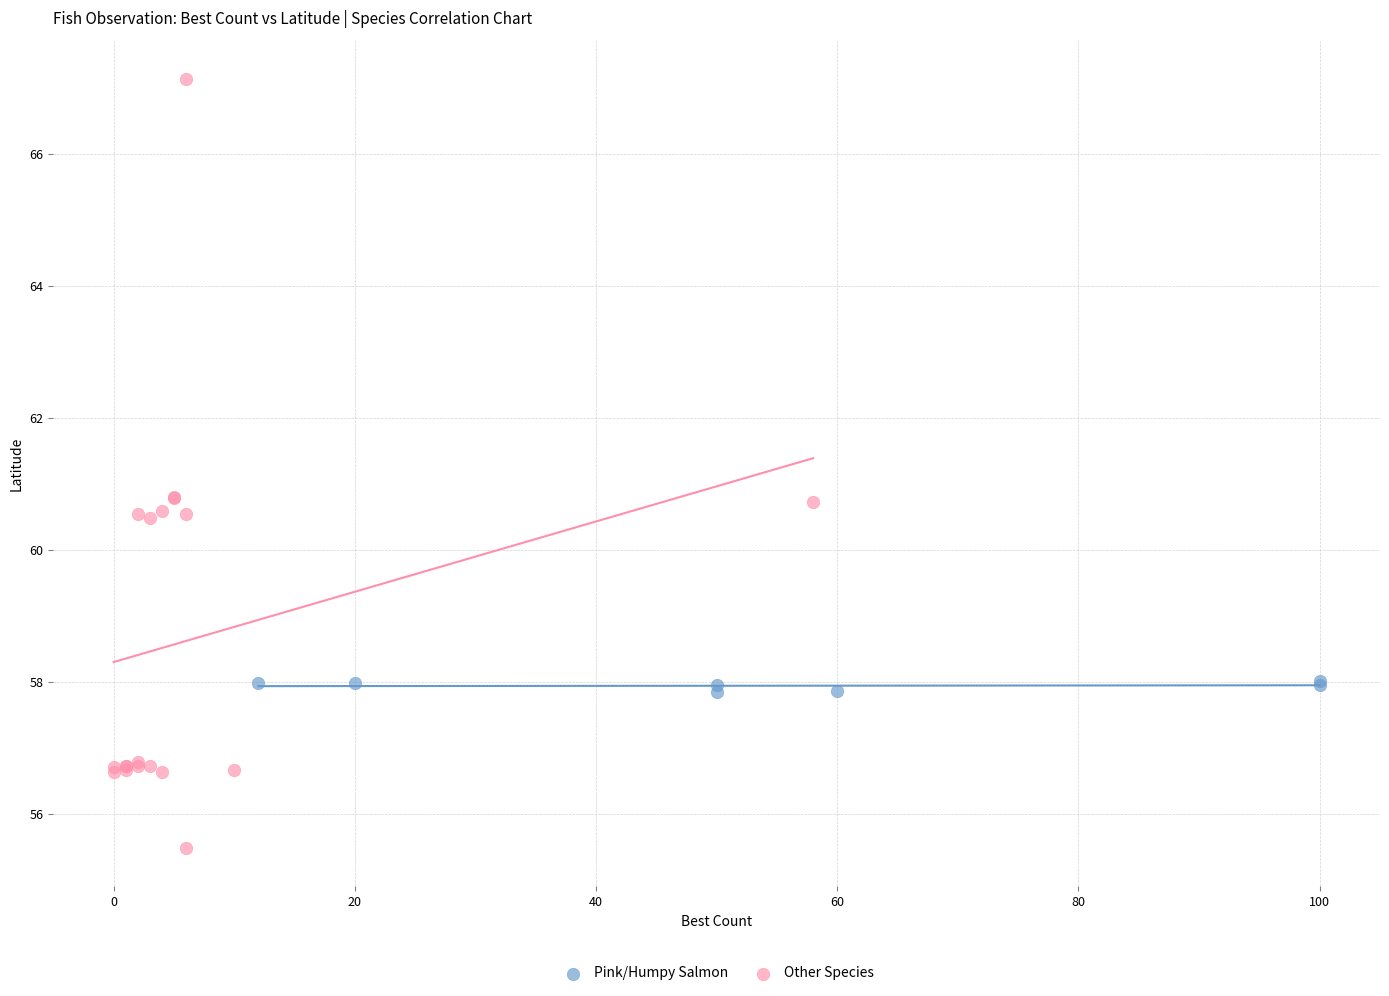

Which series has the largest Y range (max minus min)?

Other Species